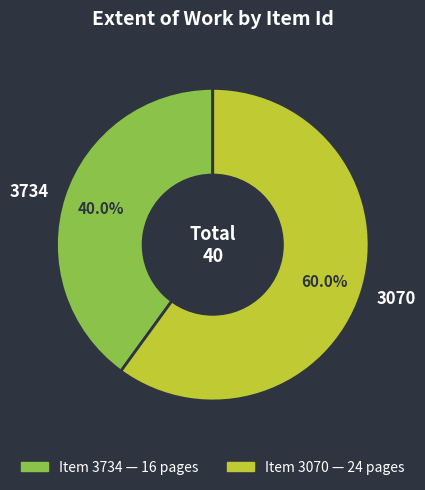

Count the number of slices in the pie.

2